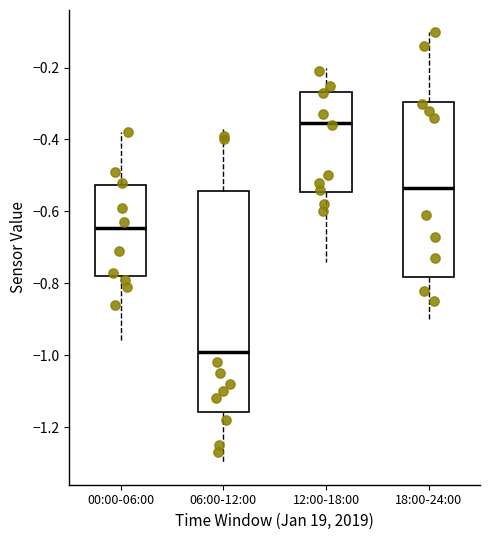

Comparing the boxes themselves (not the whiskers), which one is the tallest?

06:00-12:00